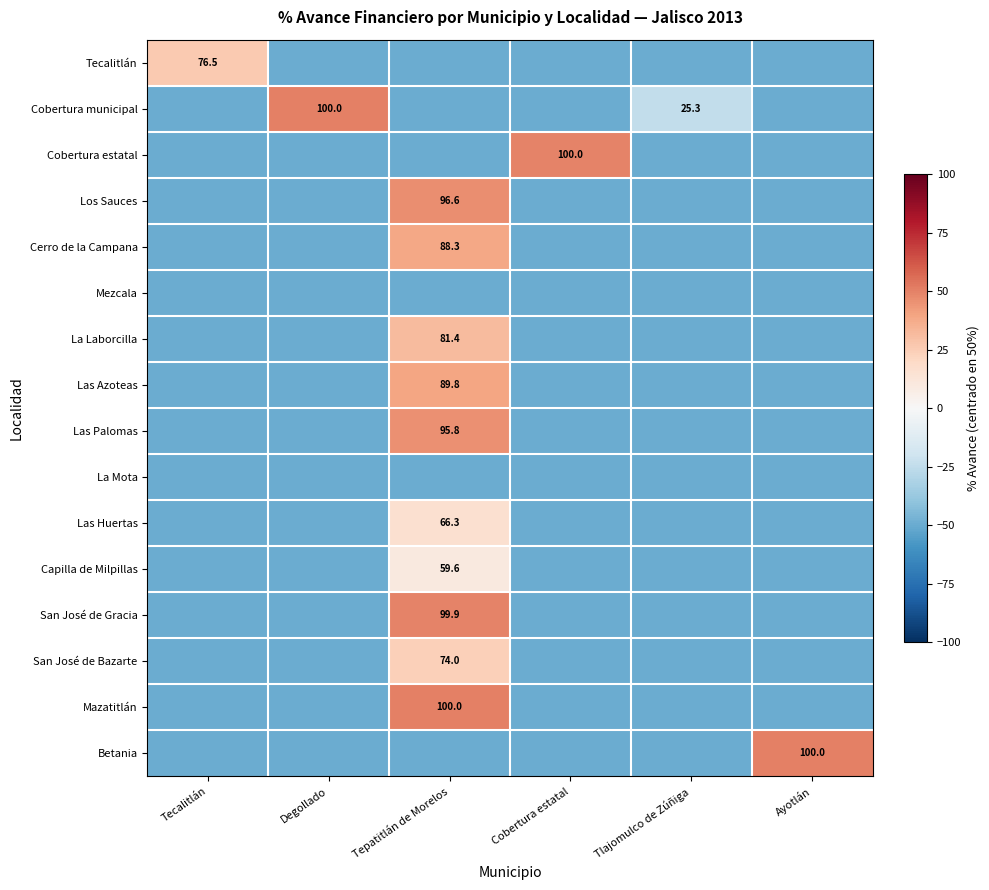

At which category is the sum across all series the highest?

Tepatitlán de Morelos